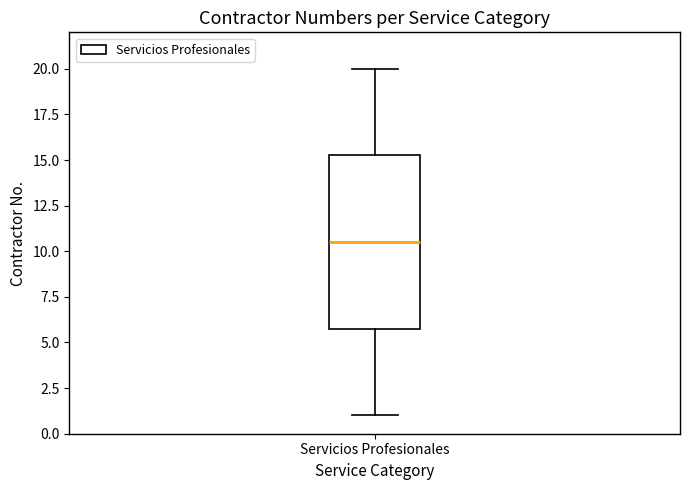

Transcribe this box plot: give where the median line is, the range the box spans, and where the two whiskers end, as read against the y-axis. The values are not printed on the chart, so give them approximately, as read against the axis.

median 10.5, box 6.0 to 15.5, whiskers 1.0 to 20.0